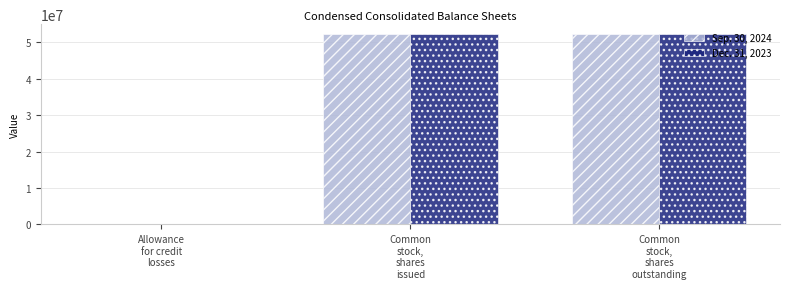

Is it true that Sep. 30, 2024 equals 52322461 at Common
stock,
shares
issued?

True